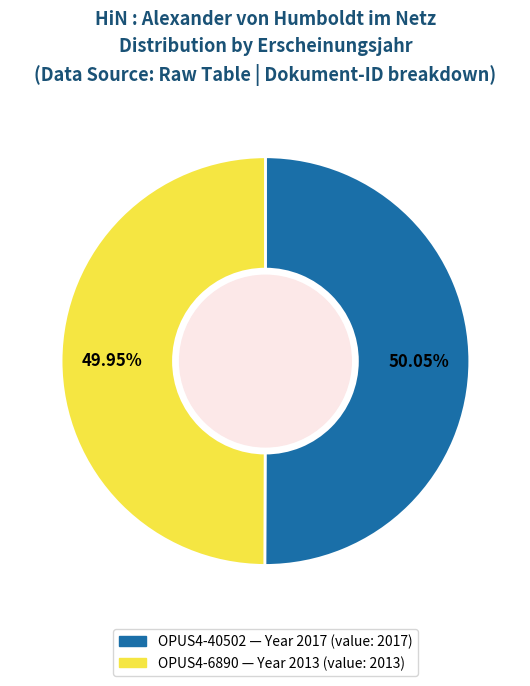

Is it true that OPUS4-40502 is 50% of the pie?

True